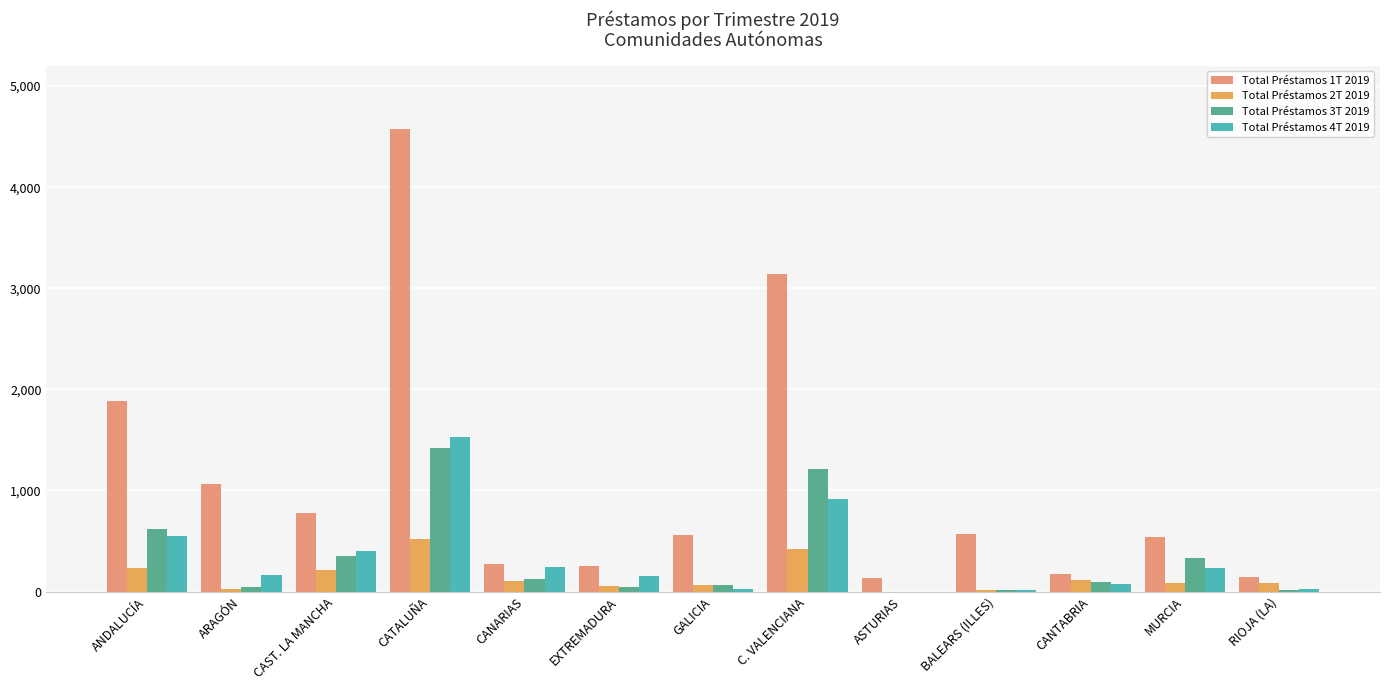

Rank the categories by Total Préstamos 2T 2019 value from highest to lowest.

CATALUÑA, C. VALENCIANA, ANDALUCÍA, CAST. LA MANCHA, CANTABRIA, CANARIAS, MURCIA, RIOJA (LA), GALICIA, EXTREMADURA, ARAGÓN, BALEARS (ILLES), ASTURIAS